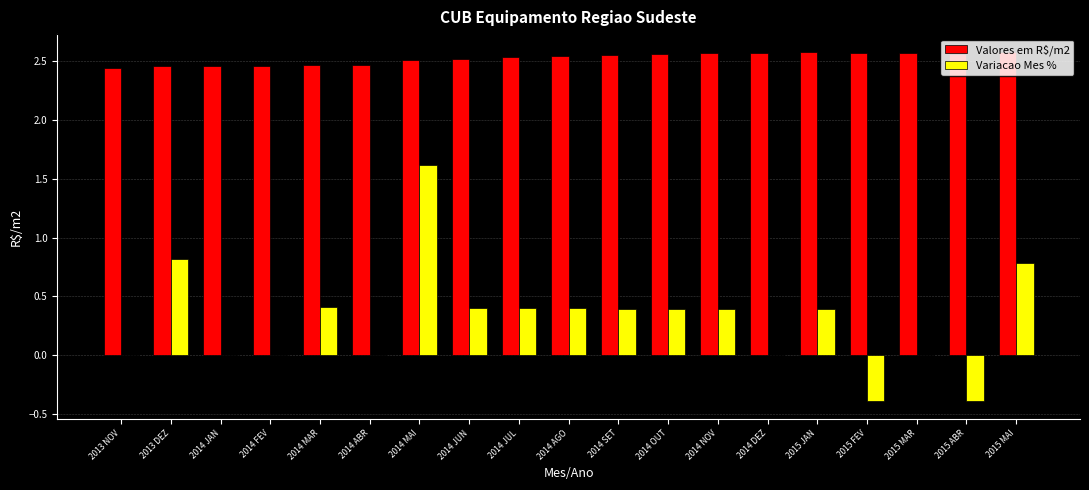

Which series has the largest range (max minus min)?

Variacao Mes %